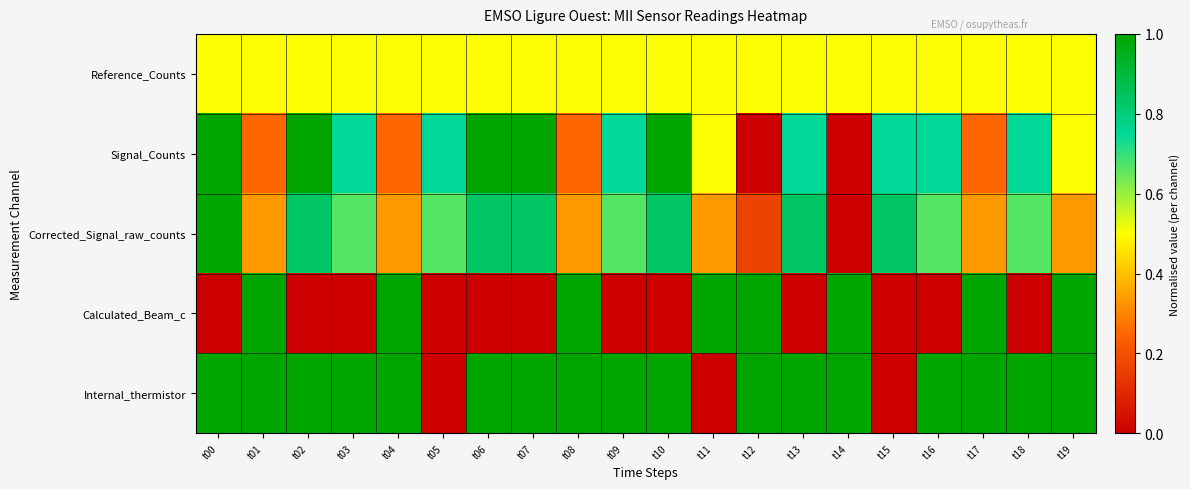

Which category has the lowest value across all series?

t12